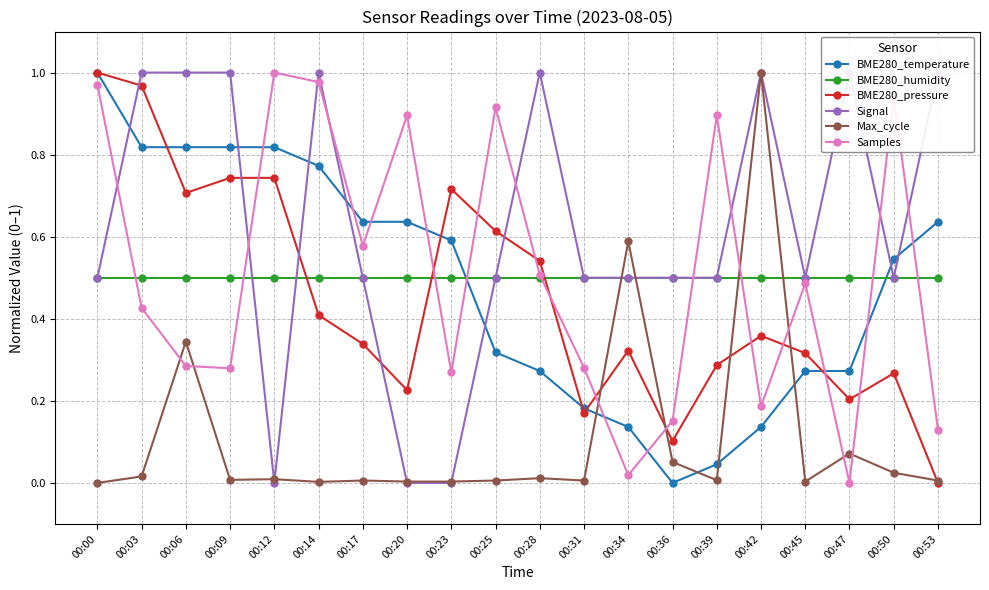

Reading right to left, what are all the values shown in this chart?

BME280_temperature: 00:53=0.6	00:50=0.5	00:47=0.3	00:45=0.3	00:42=0.1	00:39=0.0	00:36=0.0	00:34=0.1	00:31=0.2	00:28=0.3	00:25=0.3	00:23=0.6	00:20=0.6	00:17=0.6	00:14=0.8	00:12=0.8	00:09=0.8	00:06=0.8	00:03=0.8	00:00=1.0
BME280_humidity: 00:53=0.5	00:50=0.5	00:47=0.5	00:45=0.5	00:42=0.5	00:39=0.5	00:36=0.5	00:34=0.5	00:31=0.5	00:28=0.5	00:25=0.5	00:23=0.5	00:20=0.5	00:17=0.5	00:14=0.5	00:12=0.5	00:09=0.5	00:06=0.5	00:03=0.5	00:00=0.5
BME280_pressure: 00:53=0.0	00:50=0.3	00:47=0.2	00:45=0.3	00:42=0.4	00:39=0.3	00:36=0.1	00:34=0.3	00:31=0.2	00:28=0.5	00:25=0.6	00:23=0.7	00:20=0.2	00:17=0.3	00:14=0.4	00:12=0.7	00:09=0.7	00:06=0.7	00:03=1.0	00:00=1.0
Signal: 00:53=1.0	00:50=0.5	00:47=1.0	00:45=0.5	00:42=1.0	00:39=0.5	00:36=0.5	00:34=0.5	00:31=0.5	00:28=1.0	00:25=0.5	00:23=0.0	00:20=0.0	00:17=0.5	00:14=1.0	00:12=0.0	00:09=1.0	00:06=1.0	00:03=1.0	00:00=0.5
Max_cycle: 00:53=0.0	00:50=0.0	00:47=0.1	00:45=0.0	00:42=1.0	00:39=0.0	00:36=0.1	00:34=0.6	00:31=0.0	00:28=0.0	00:25=0.0	00:23=0.0	00:20=0.0	00:17=0.0	00:14=0.0	00:12=0.0	00:09=0.0	00:06=0.3	00:03=0.0	00:00=0.0
Samples: 00:53=0.1	00:50=0.9	00:47=0.0	00:45=0.5	00:42=0.2	00:39=0.9	00:36=0.2	00:34=0.0	00:31=0.3	00:28=0.5	00:25=0.9	00:23=0.3	00:20=0.9	00:17=0.6	00:14=1.0	00:12=1.0	00:09=0.3	00:06=0.3	00:03=0.4	00:00=1.0